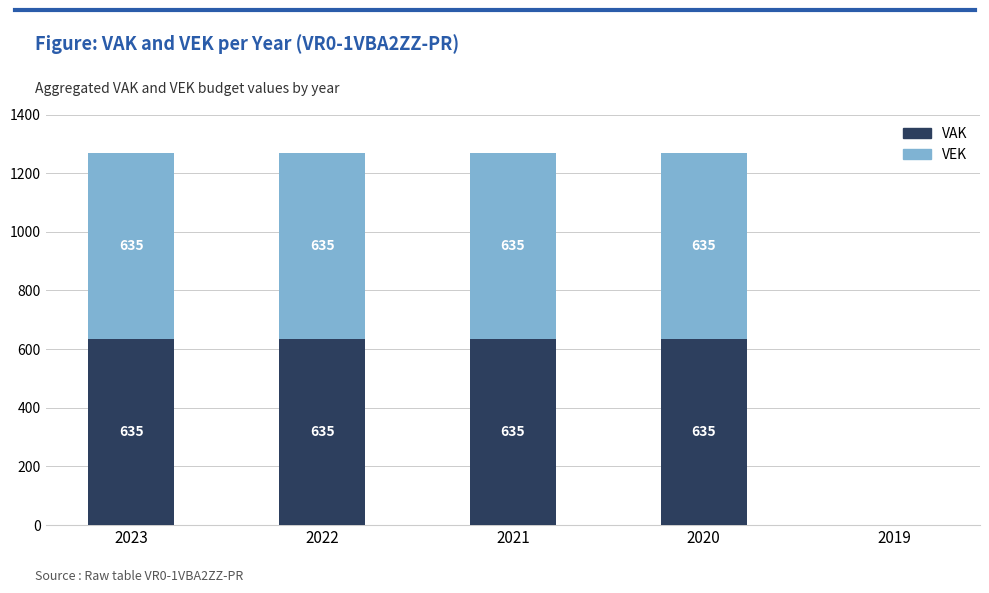

Reading left to right, what are the values for VAK?

2023=635	2022=635	2021=635	2020=635	2019=0